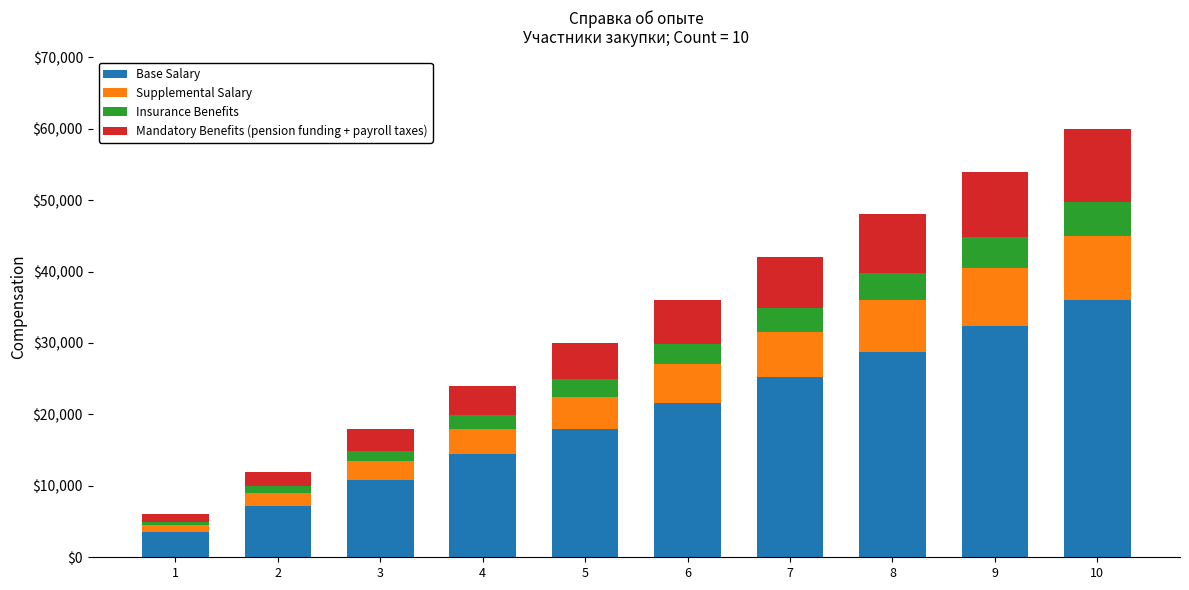

How many distinct data groups are displayed?

4